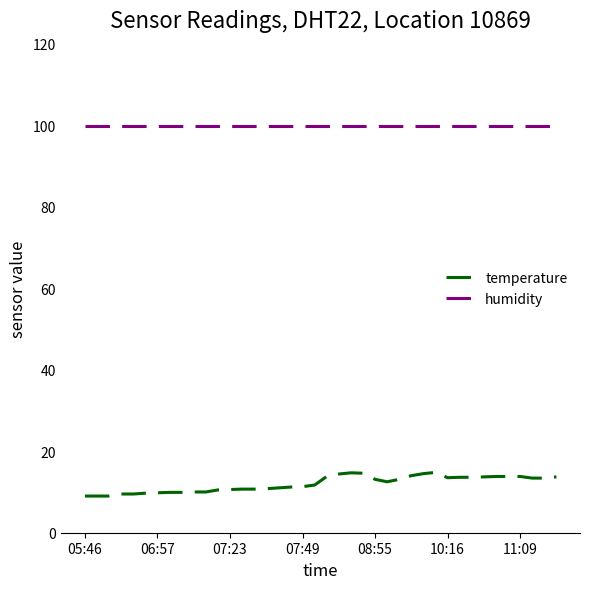

Which series has the largest total across all categories?

humidity